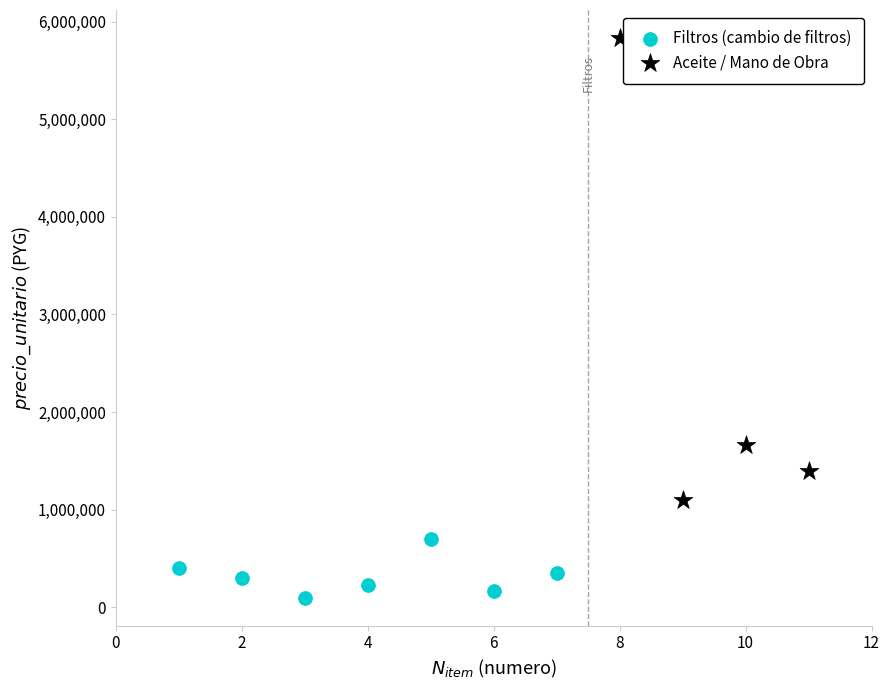

Which series contains the lowest Y value?

Filtros (cambio de filtros)